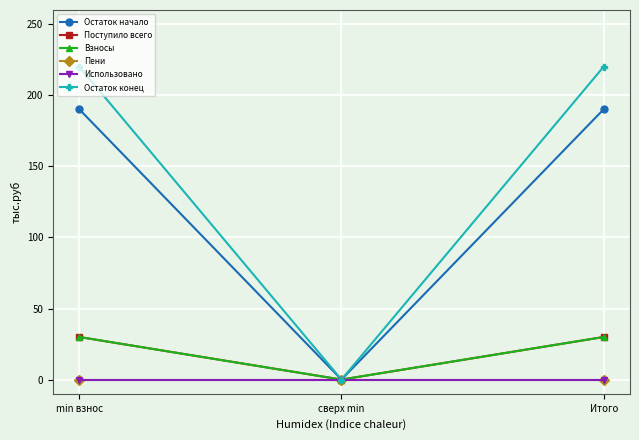

Does the chart display data point markers on the line(s)?

Yes